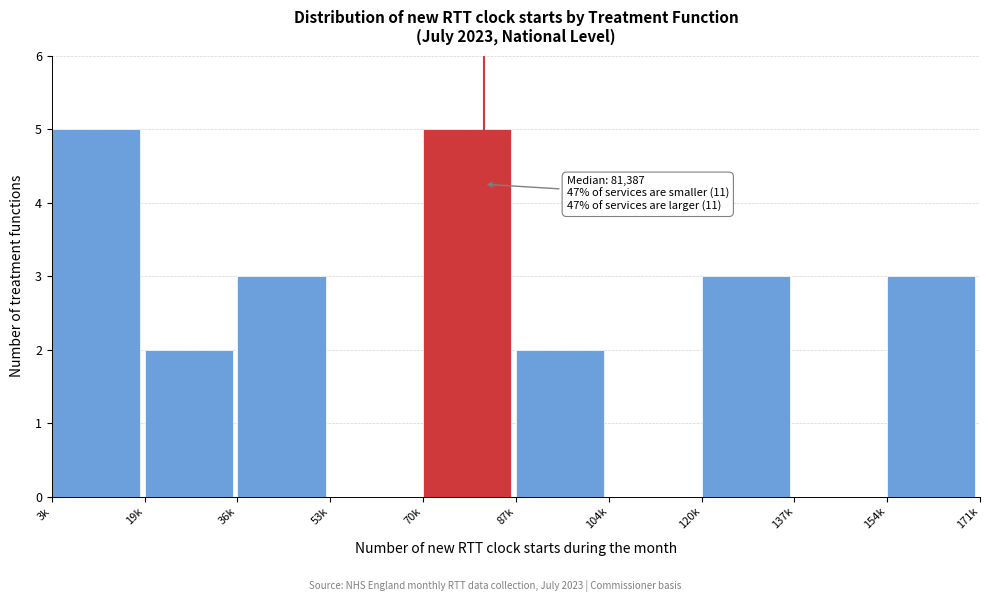

Reading left to right, transcribe all the data shown in this chart.

3k=5	19k=2	36k=3	53k=0	70k=5	87k=2	104k=0	120k=3	137k=0	154k=3